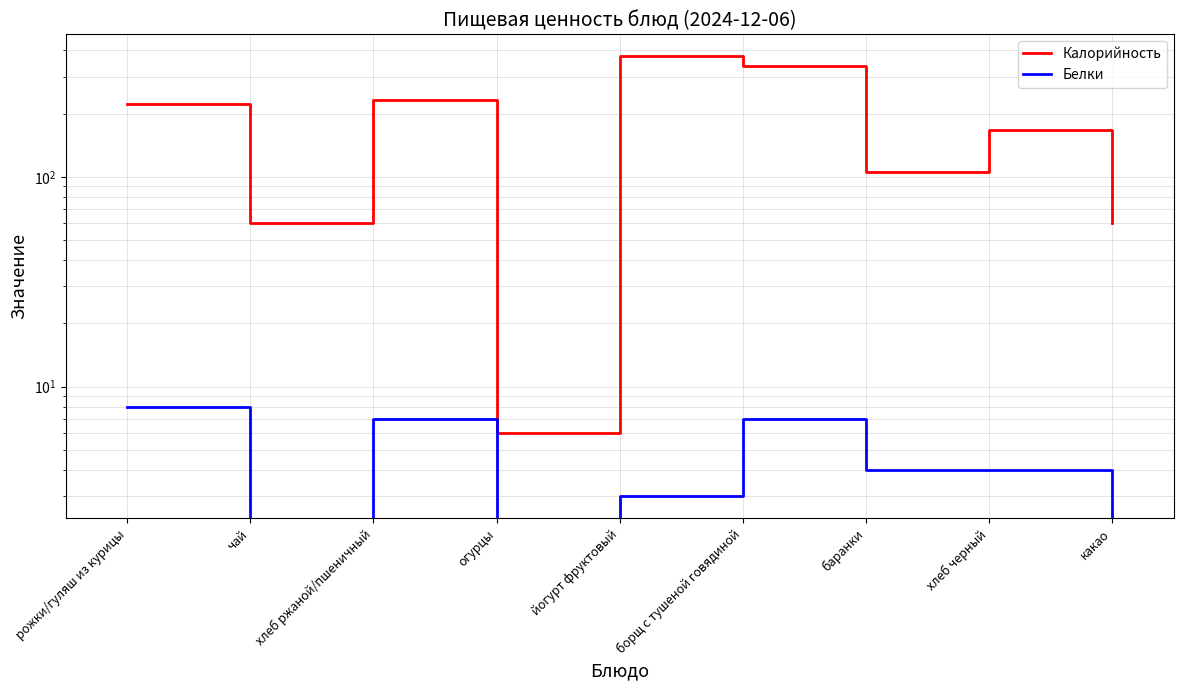

What is the difference between the maximum and minimum values in the Калорийность series?

369